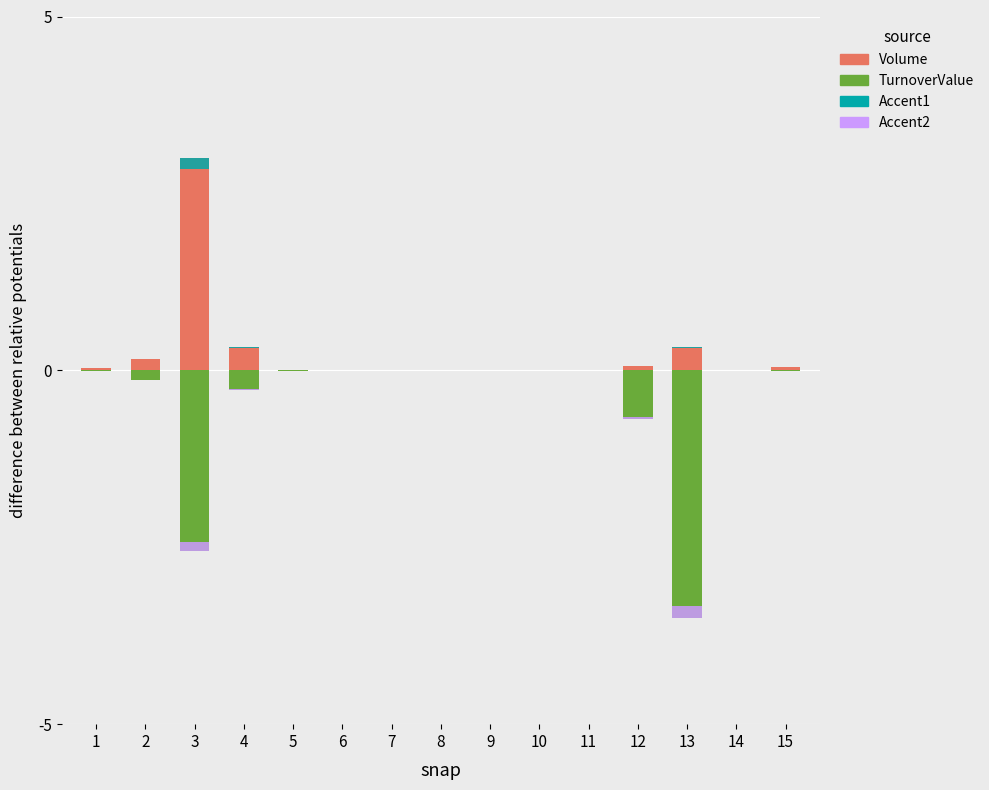

What is the minimum value shown in the chart?

-3.5